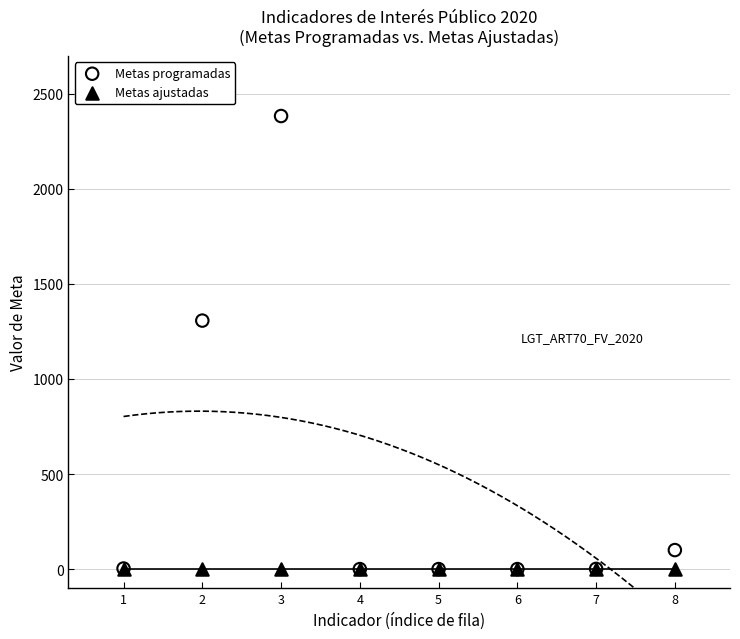

Across all series, what Y value is closest to 1191?

1307